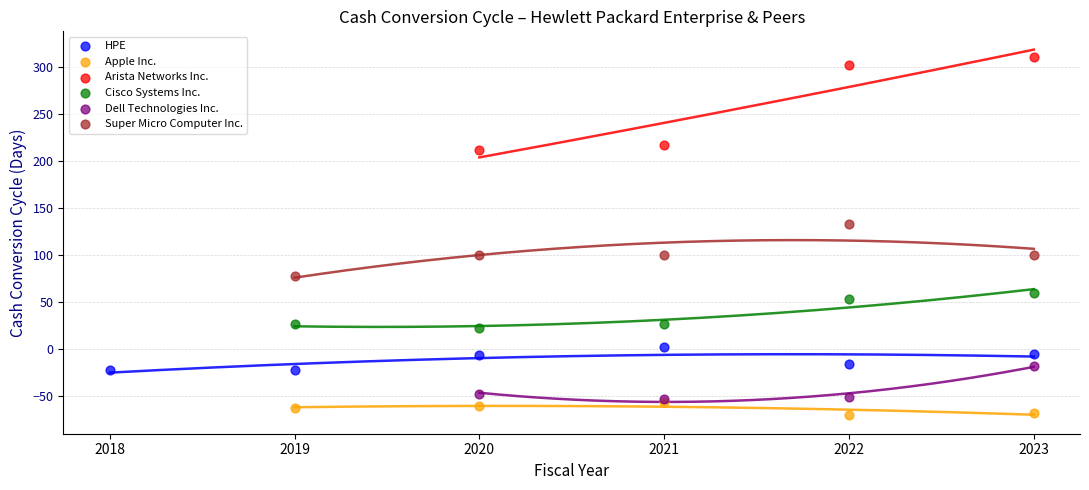

Which series reaches the minimum Y coordinate?

Apple Inc.